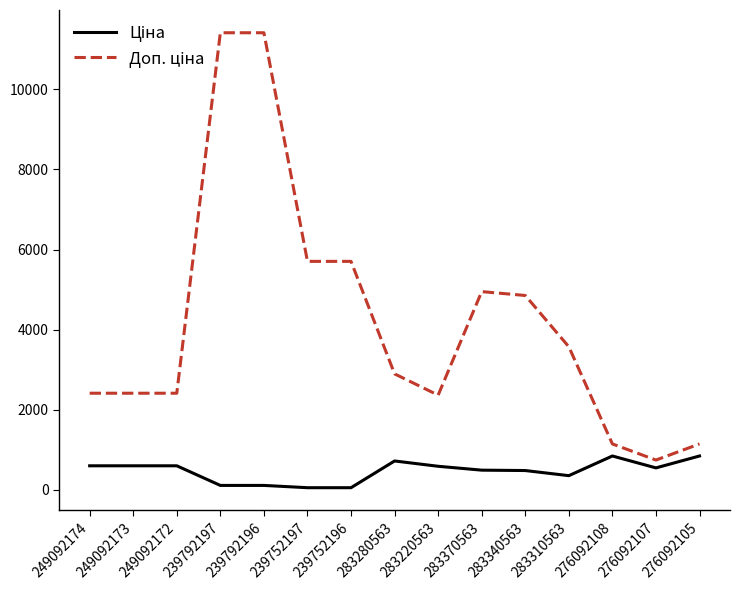

What is the difference between the highest and lowest values at 249092174?

1811.1